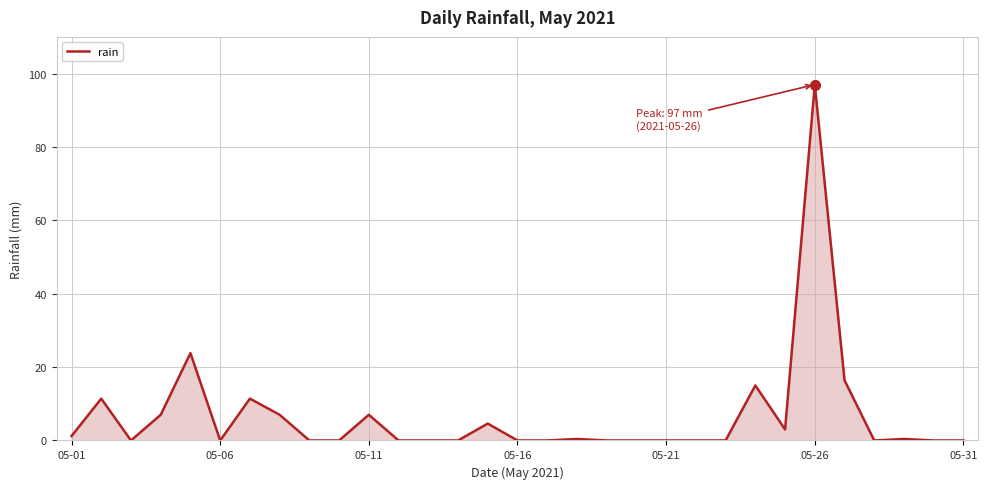

What is the maximum value shown in the chart?

97.0